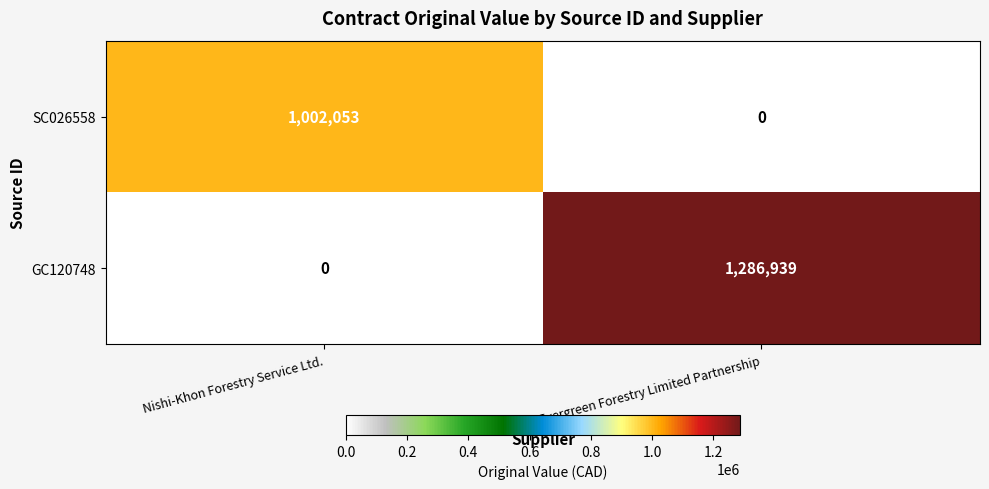

Which series has the largest total across all categories?

GC120748